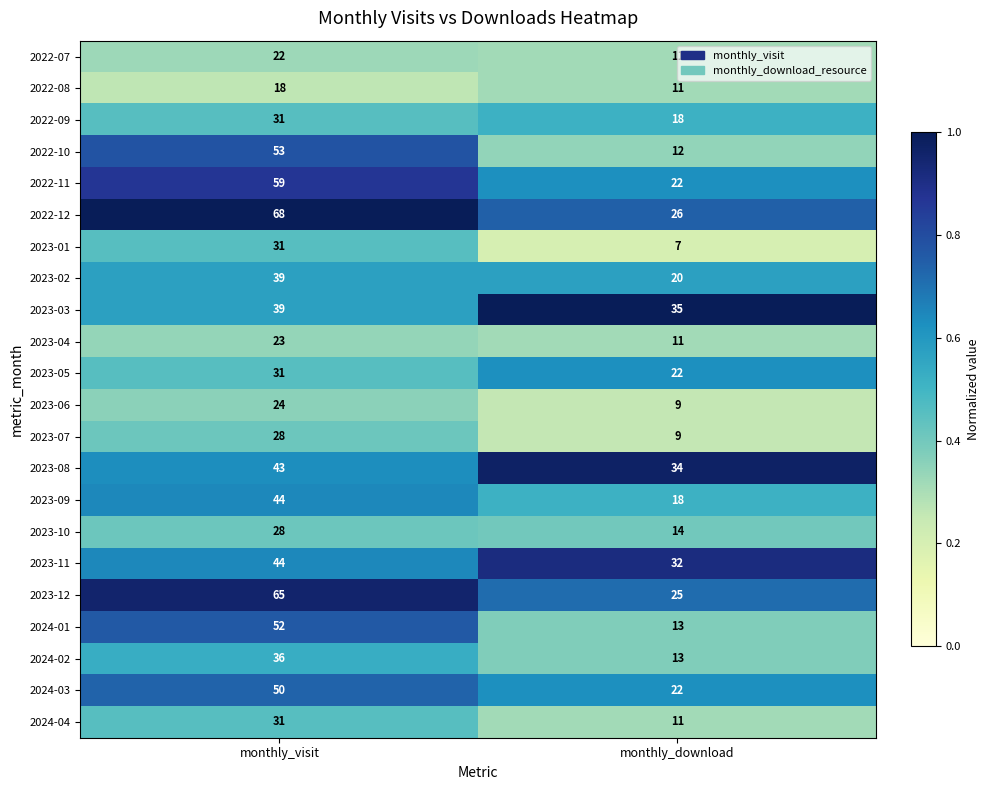

What is the difference between the maximum and minimum values in the 2023-01 series?

24